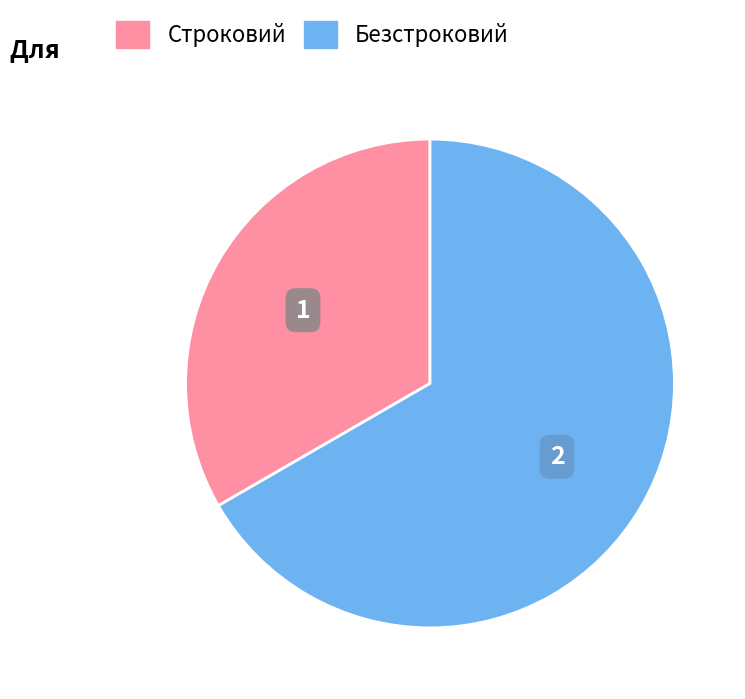

What is the ratio of the value at Строковий to the value at Безстроковий?

0.5